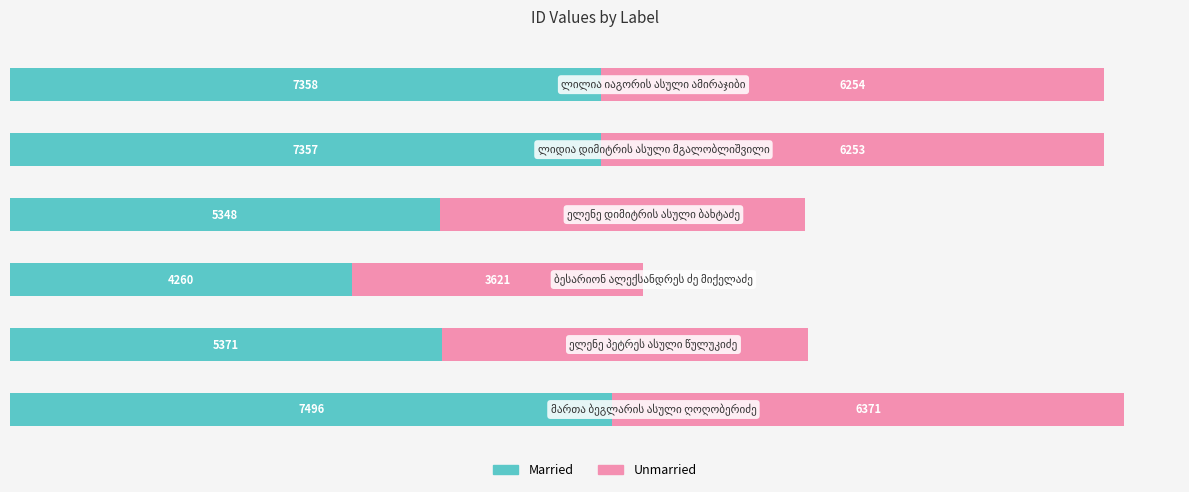

What is the highest value of the Married series?

7496.0